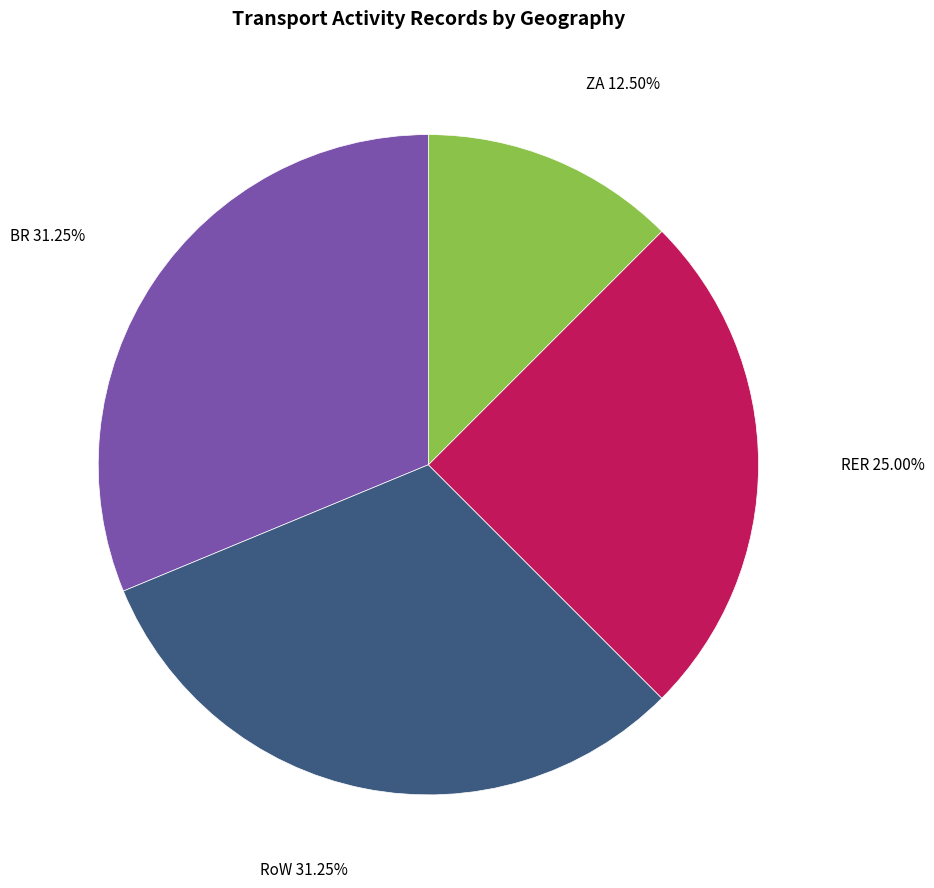

Does any single category account for the majority?

No